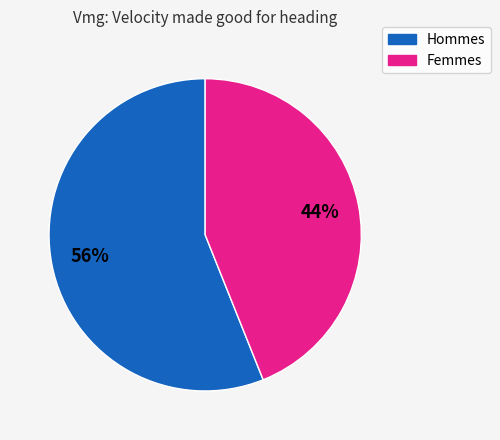

How many slices are in this pie chart?

2